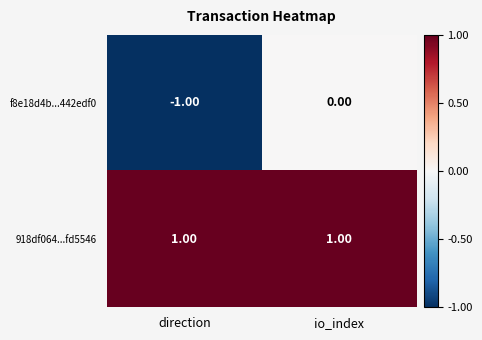

Which category has the highest value in the f8e18d4b...442edf0 series?

io_index